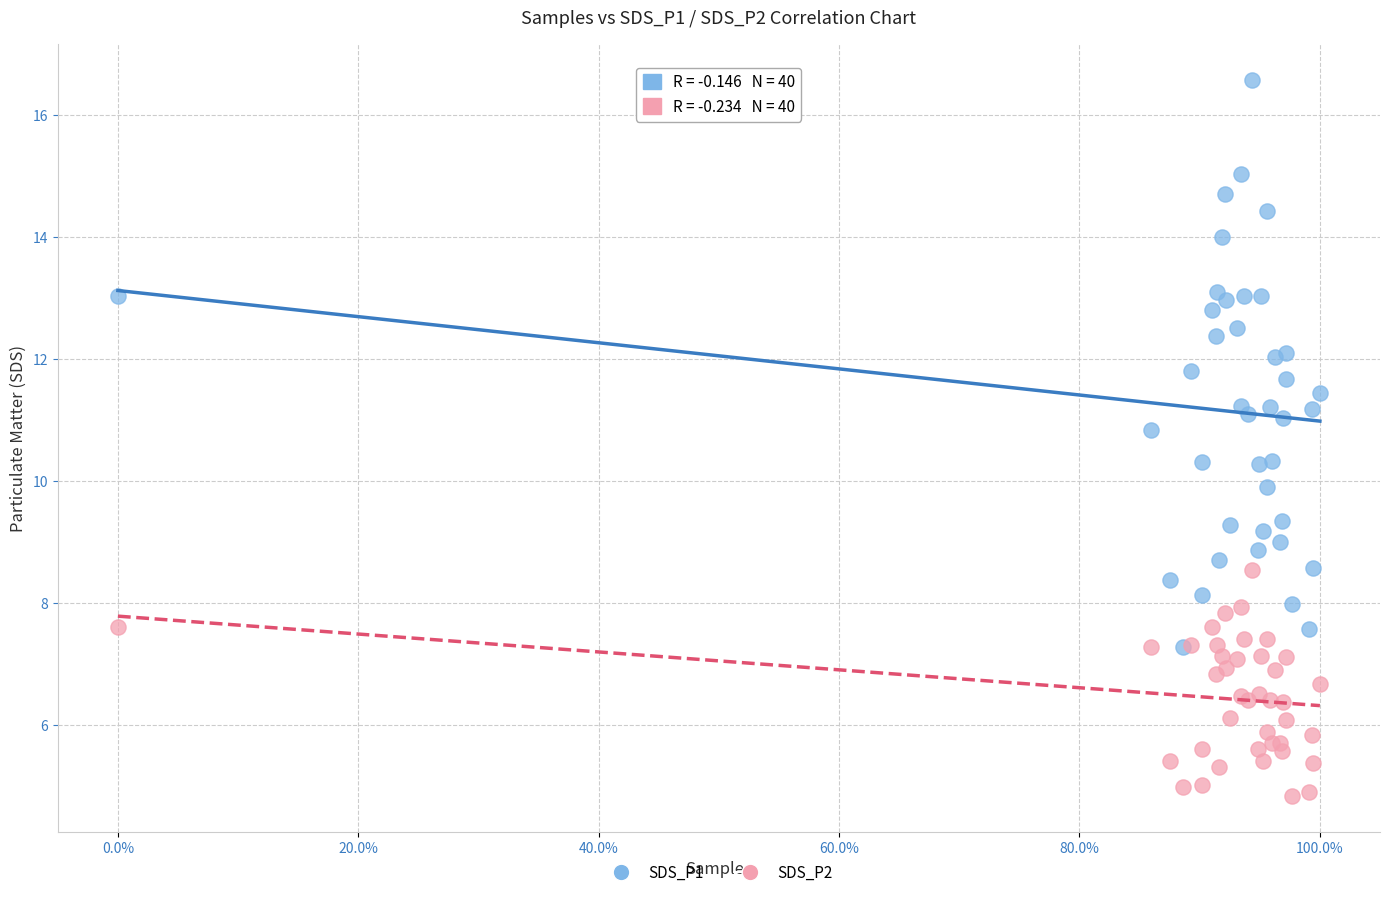

What are all the series names shown in the legend?

SDS_P1, SDS_P2